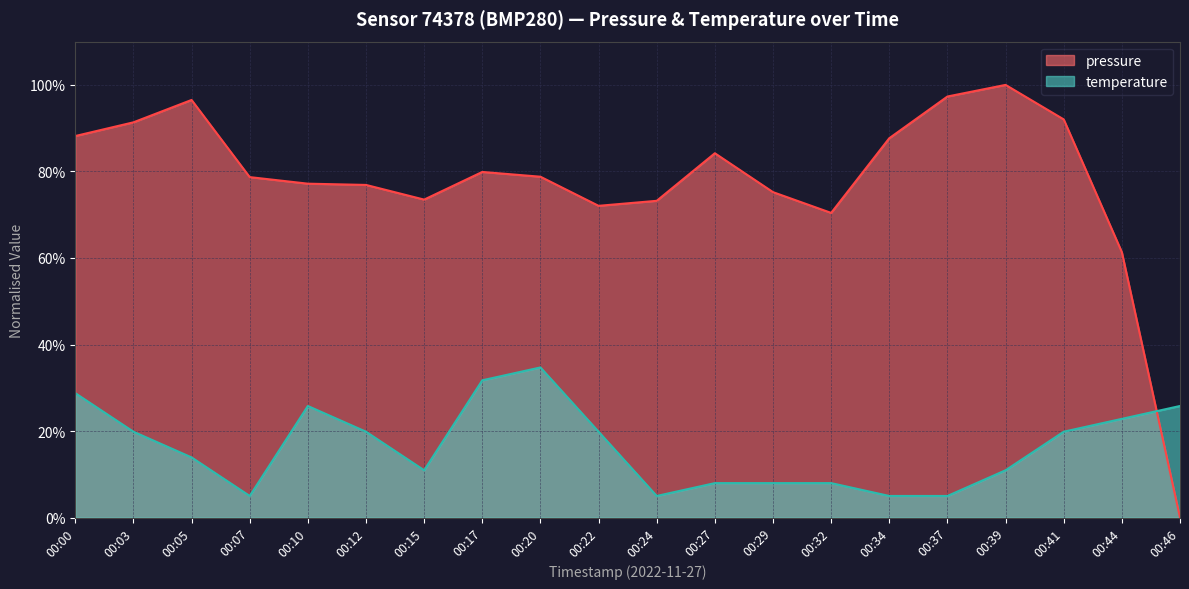

The temperature series shows 10.9 at 00:39. True or false?

True